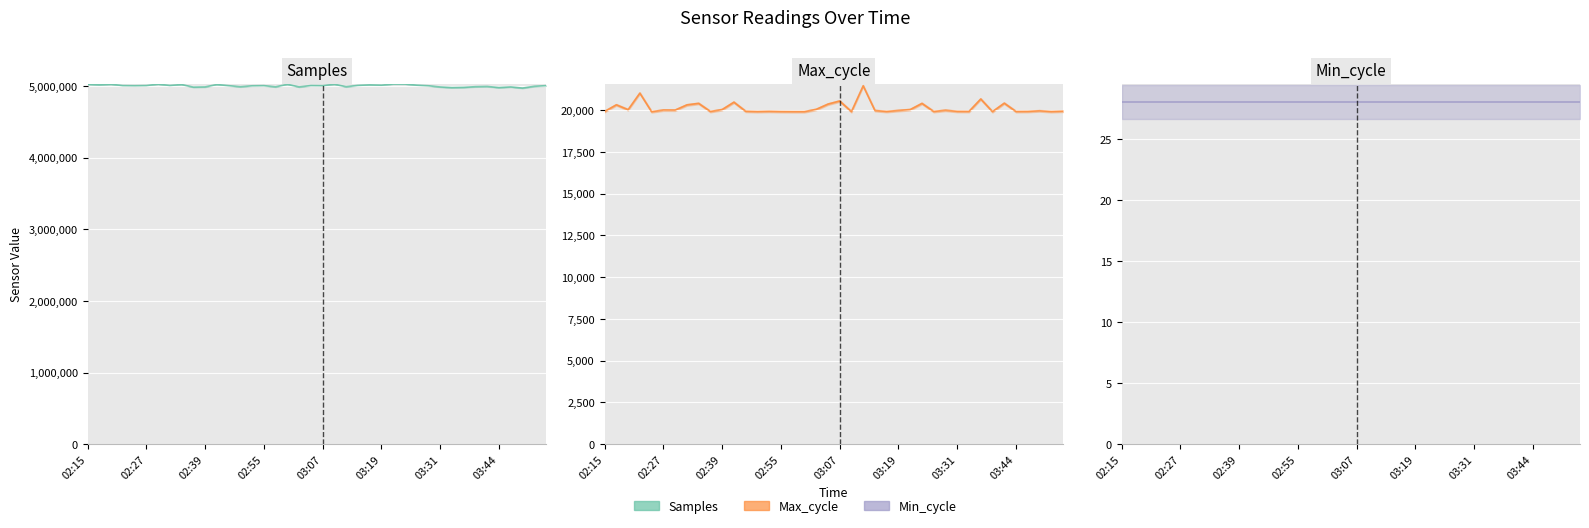

True or false: Min_cycle (central) has more than 0 interior local peaks.

False